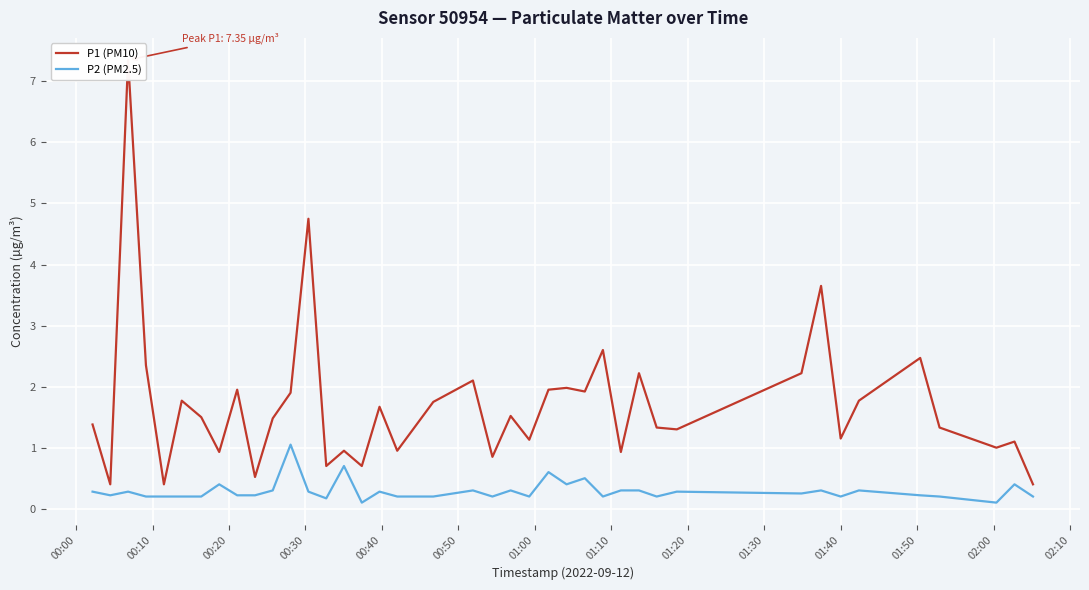

True or false: P1 (PM10) and P2 (PM2.5) cross at least once.

False